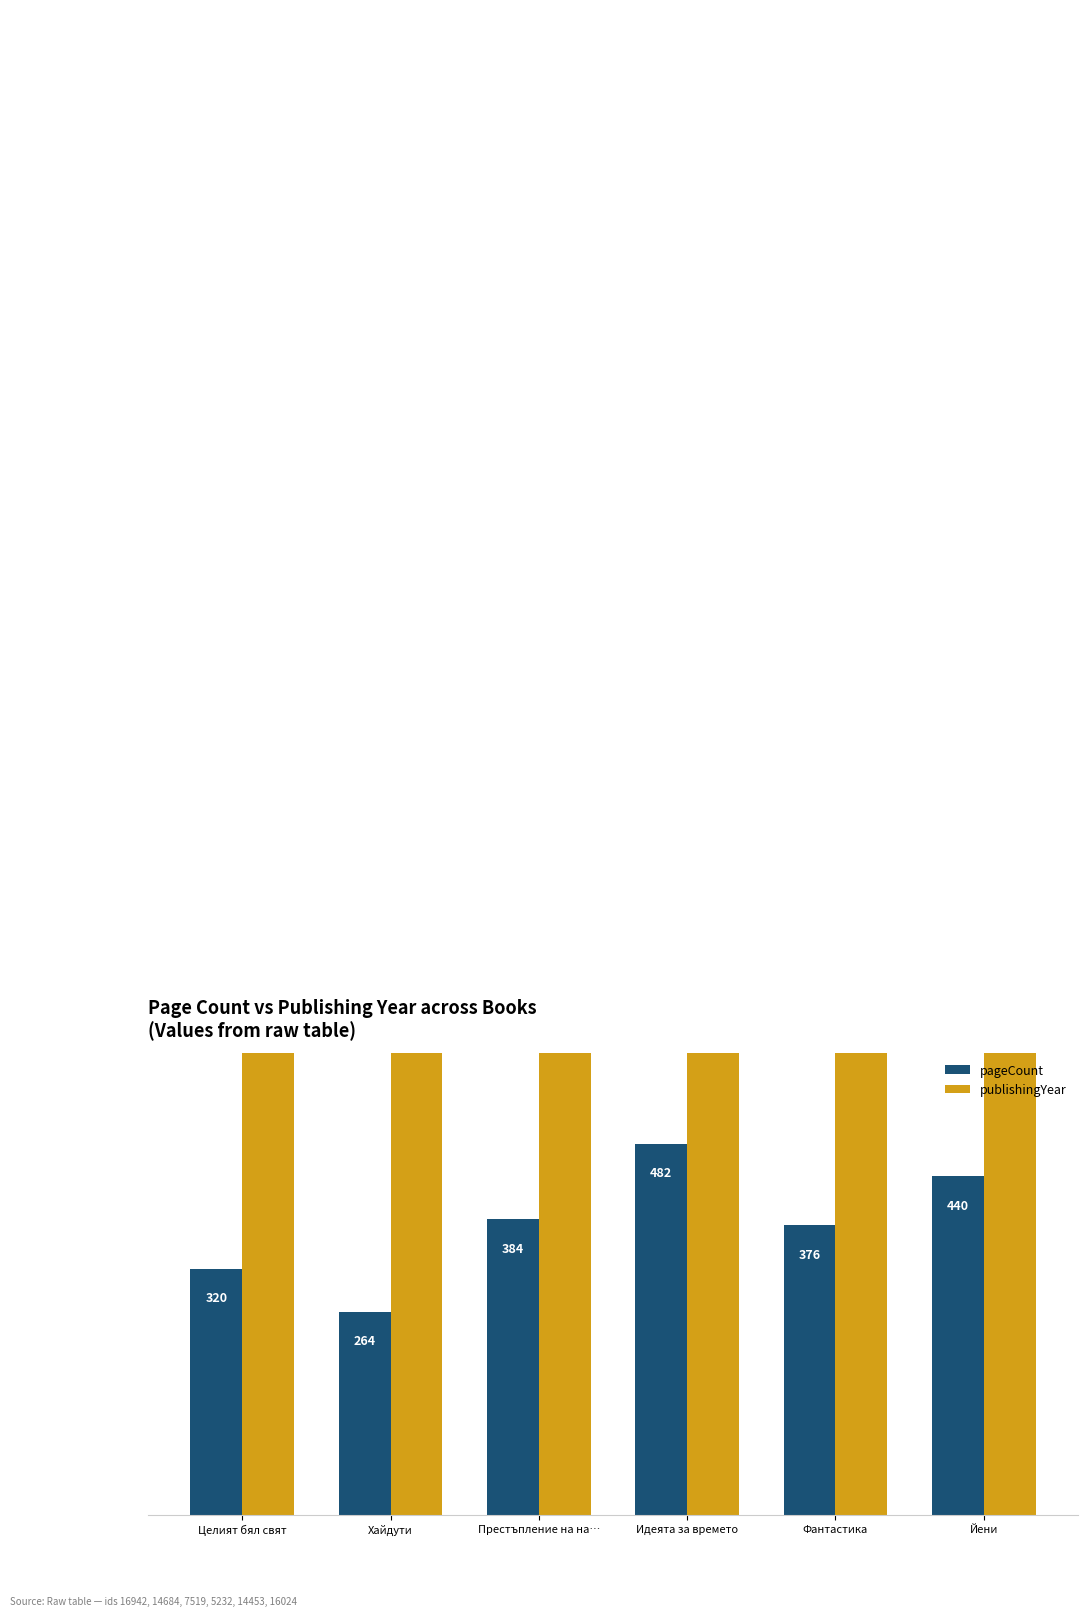

What is the sum of the pageCount values at Идеята за времето and Престъпление на на…?

866